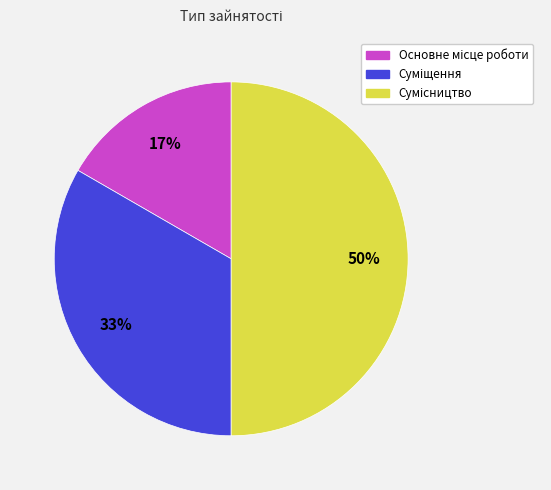

To the nearest percent, what is the difference between the largest and smallest slice percentages?

33%